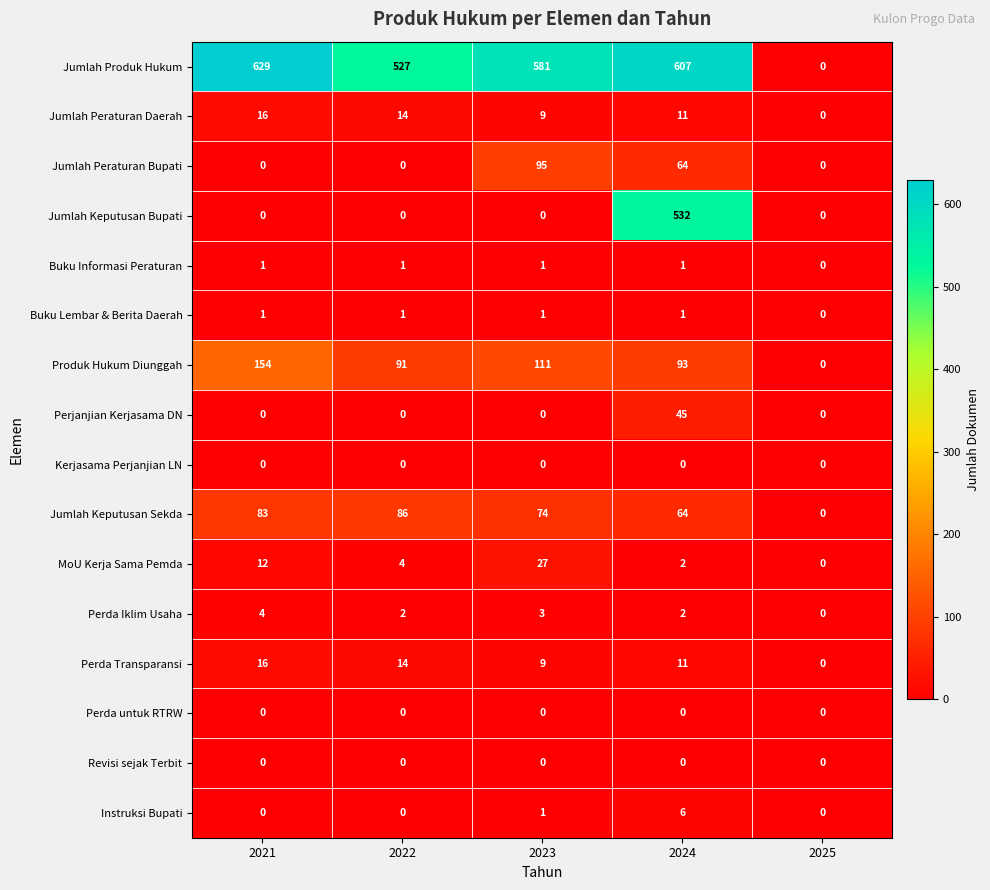

How many positive values does the Perda Iklim Usaha series have?

4